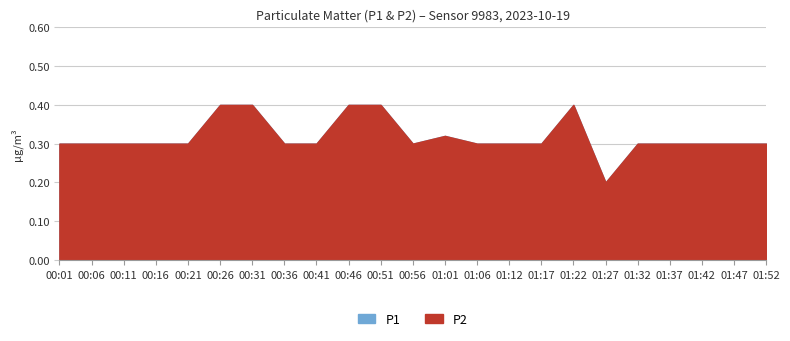

What is the sum of the P2 values at 01:47 and 00:41?

0.6